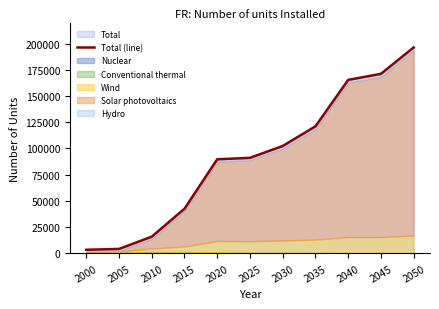

The chart shows a value of 42602 at 2015. True or false?

True